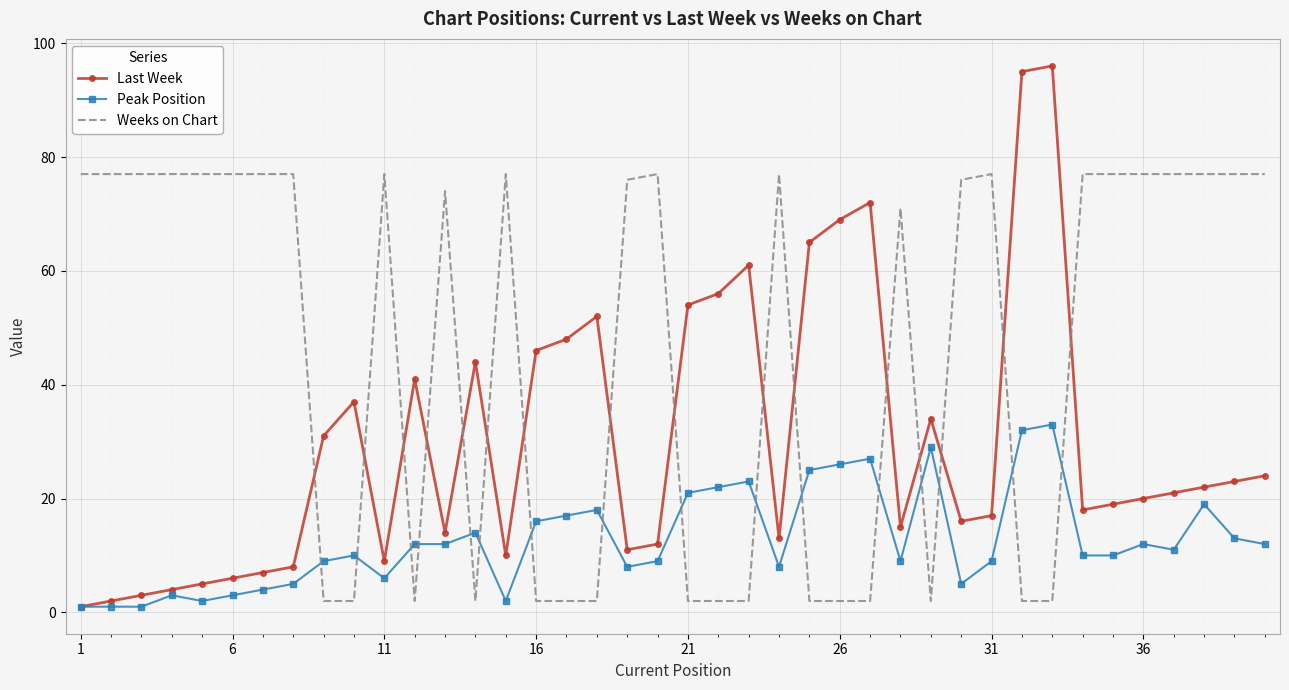

What is the maximum value shown in the chart?

96